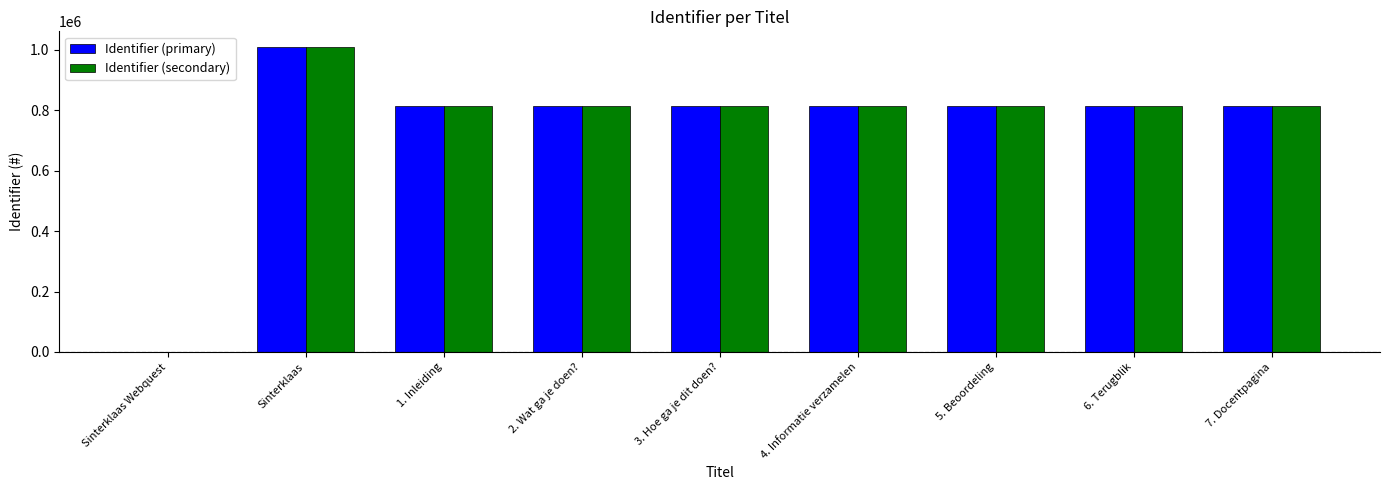

What is the sum of all Identifier (secondary) values?

6699768